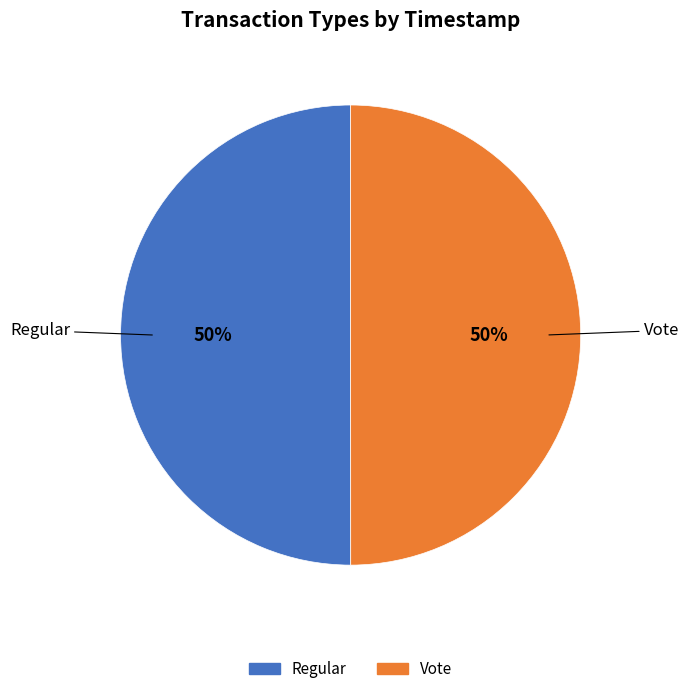

Is the sum of Regular and Vote greater than half?

Yes